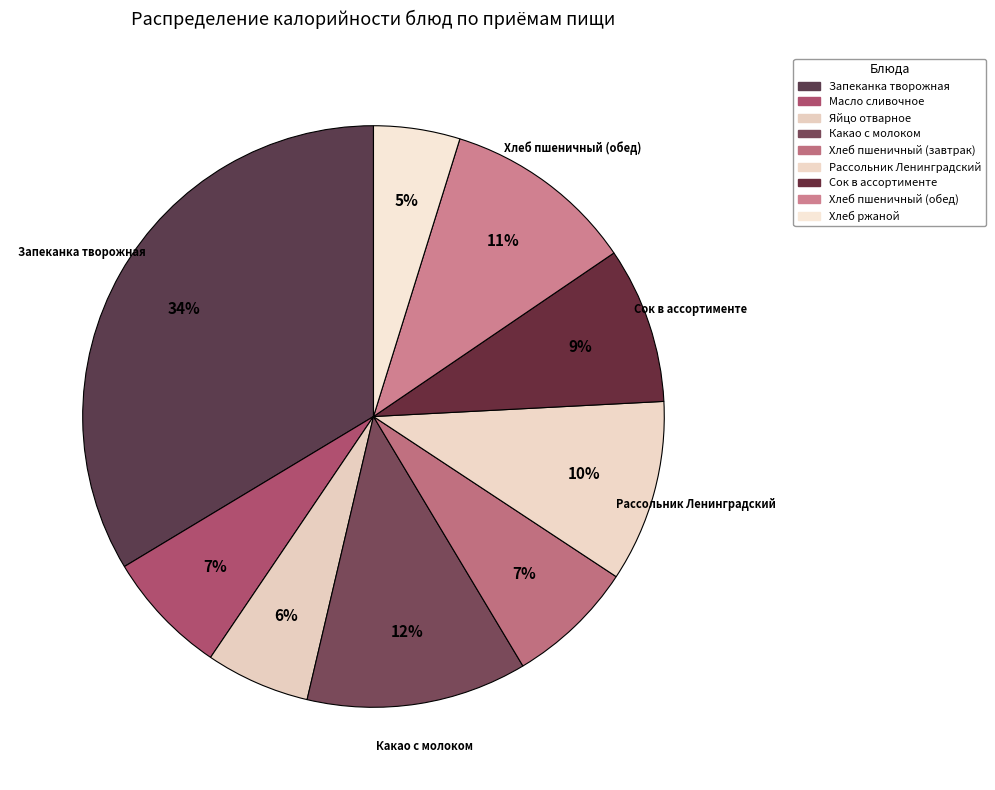

Does Масло сливочное represent more than half of the total?

No